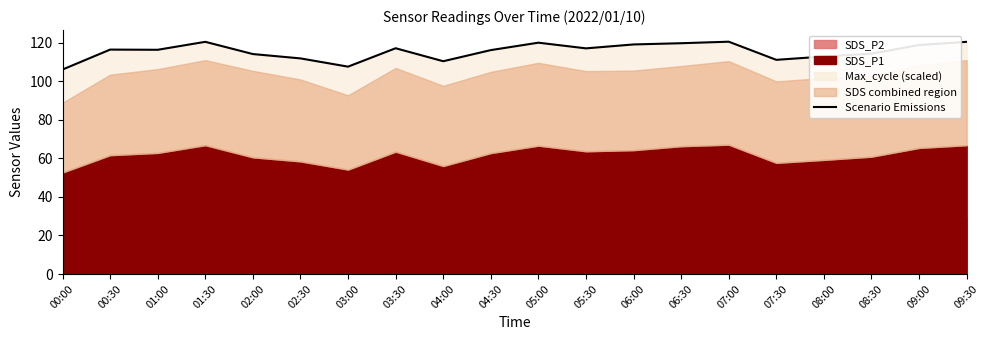

The chart shows a value of 202.9 at 05:30. True or false?

False